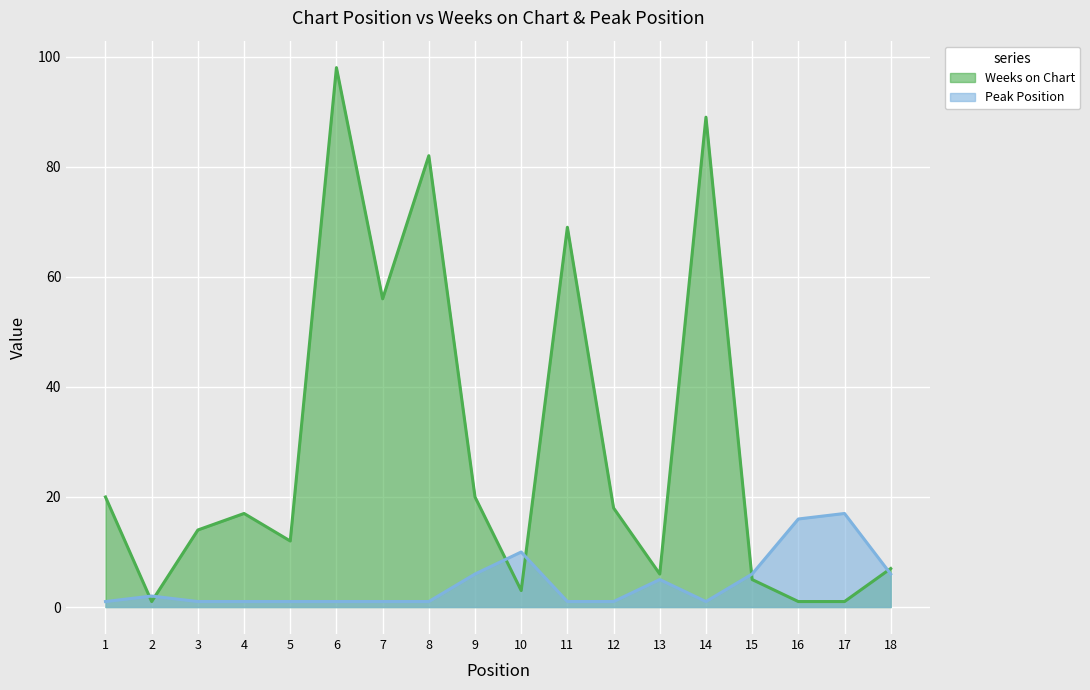

List the labels in order of Weeks on Chart value, largest first.

6, 14, 8, 11, 7, 1, 9, 12, 4, 3, 5, 18, 13, 15, 10, 2, 16, 17